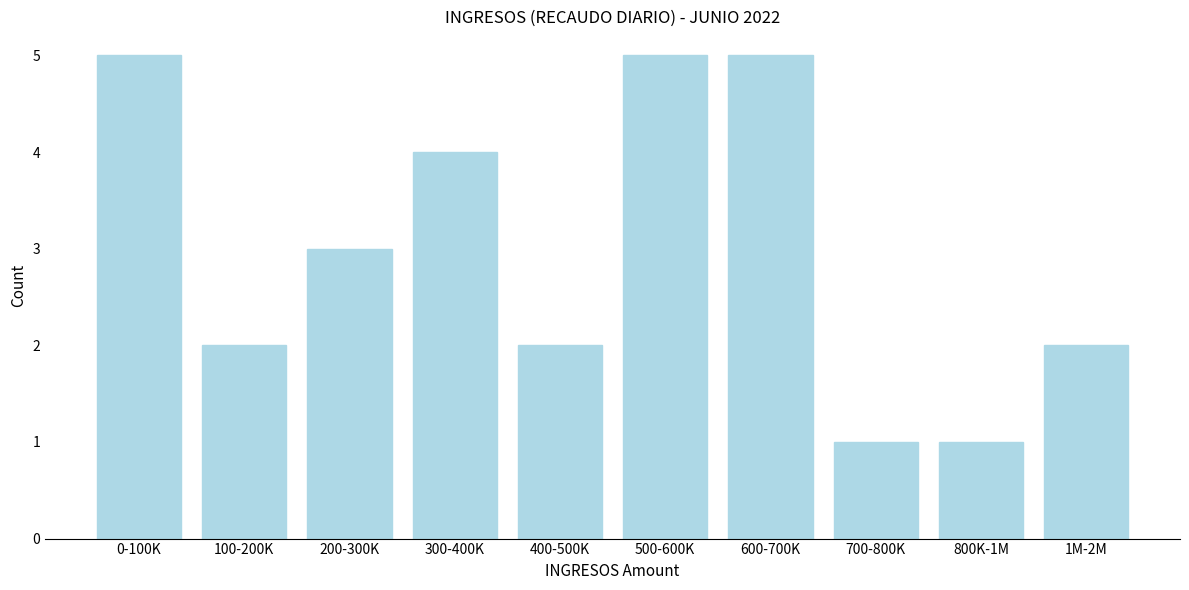

Reading left to right, what are all the values shown in this chart?

5	2	3	4	2	5	5	1	1	2